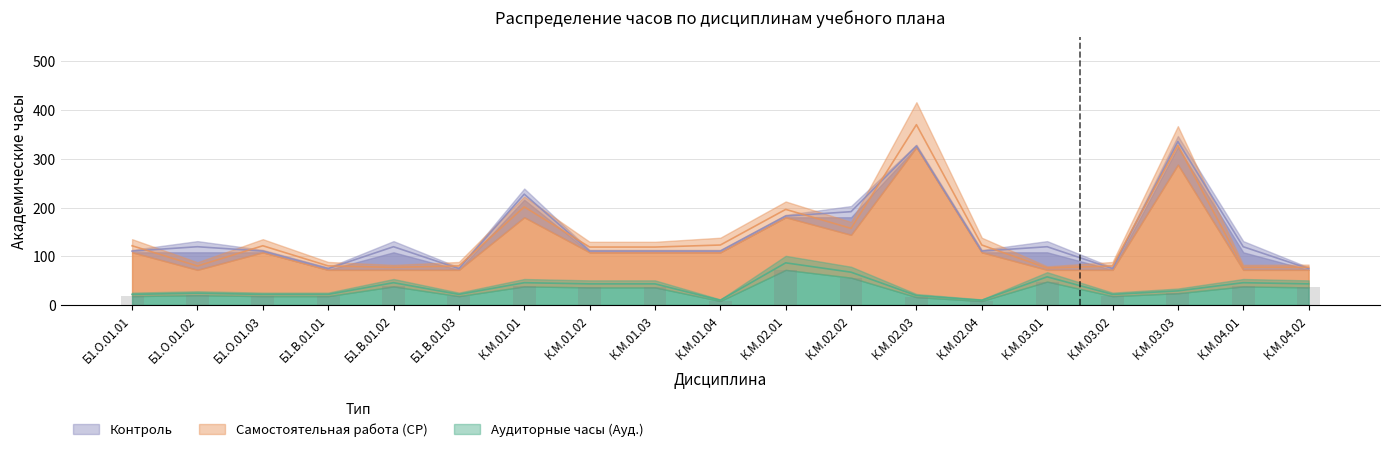

Which series has the largest range (max minus min)?

Самостоятельная работа (СР)